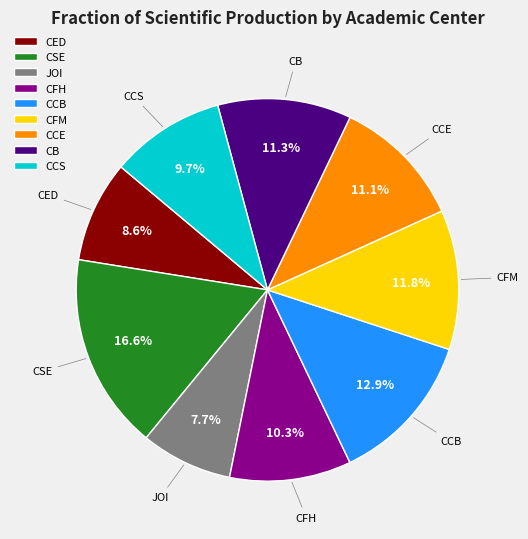

Count the number of slices in the pie.

9